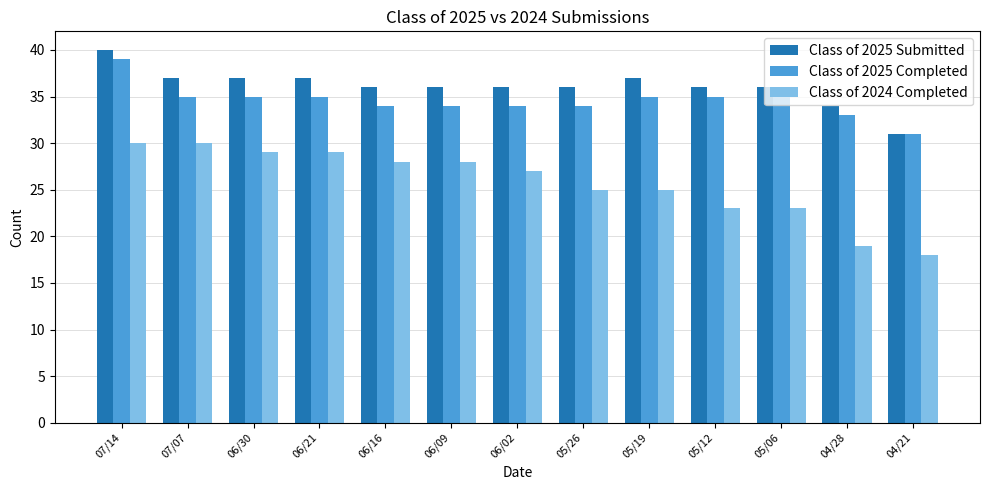

Read the Class of 2025 Submitted value at 04/21.

31